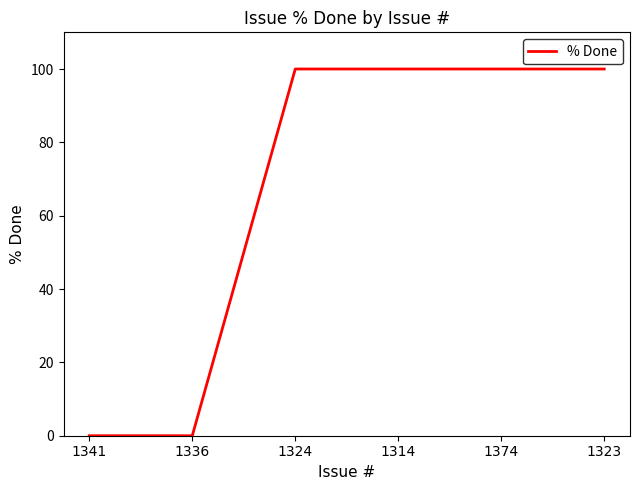

Reading left to right, list all the values displayed in this chart.

0	0	100	100	100	100